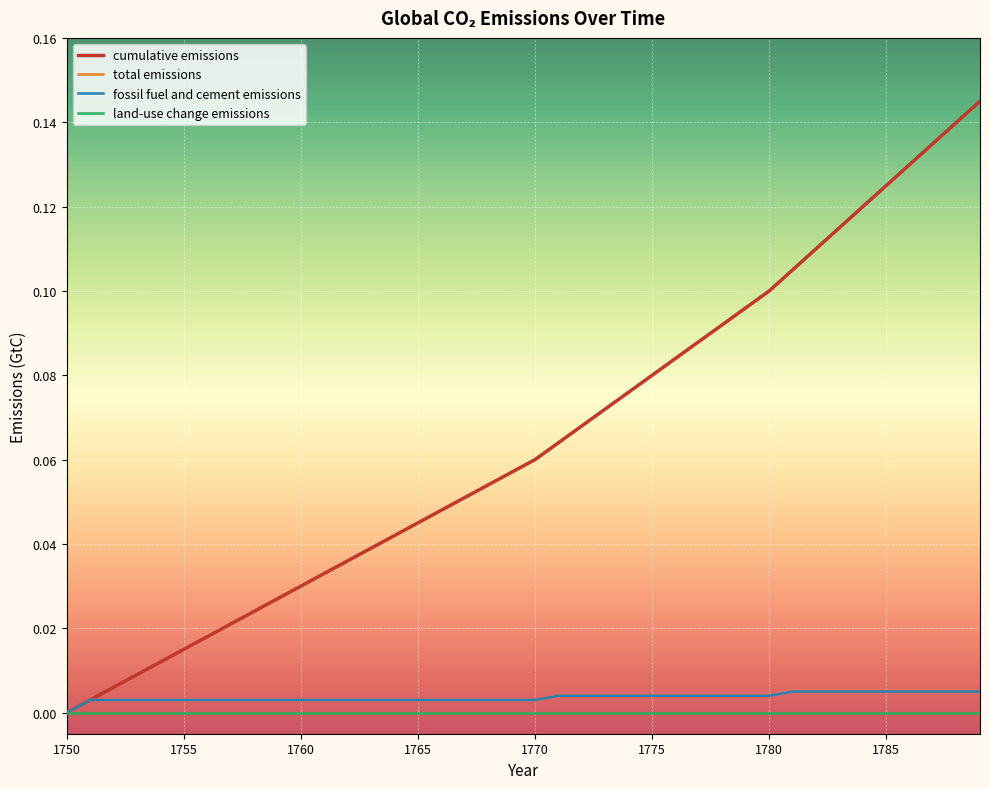

True or false: cumulative emissions and total emissions cross at least once.

False